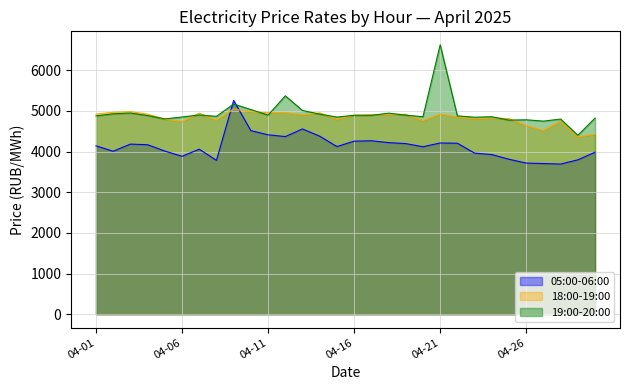

Rank the series at 2025-04-14 from lowest to highest value.

05:00-06:00, 19:00-20:00, 18:00-19:00